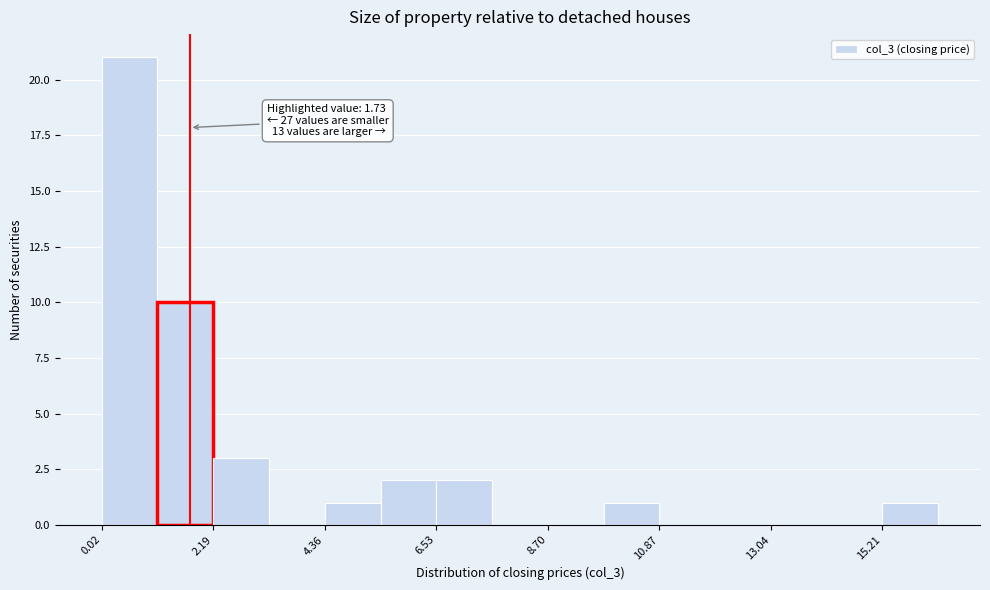

Around what value on the x-axis is the tallest bar? Give the approximate position of its centre, as read against the axis.

0.5